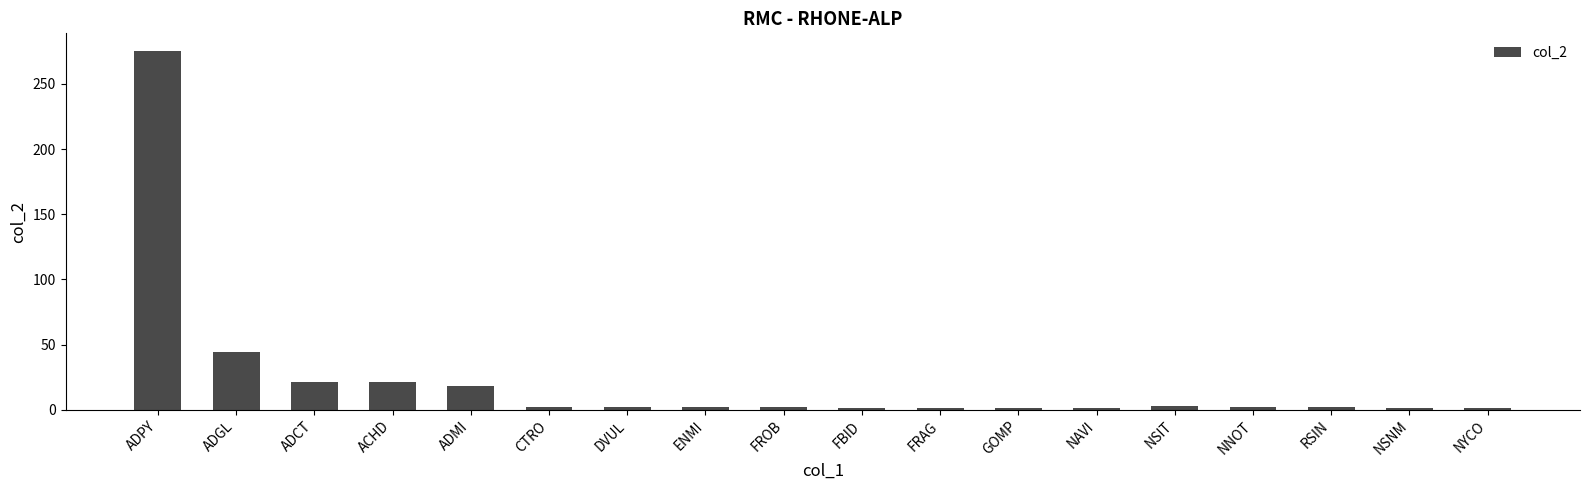

What is the ratio of the value at NSIT to the value at NAVI?

3.0